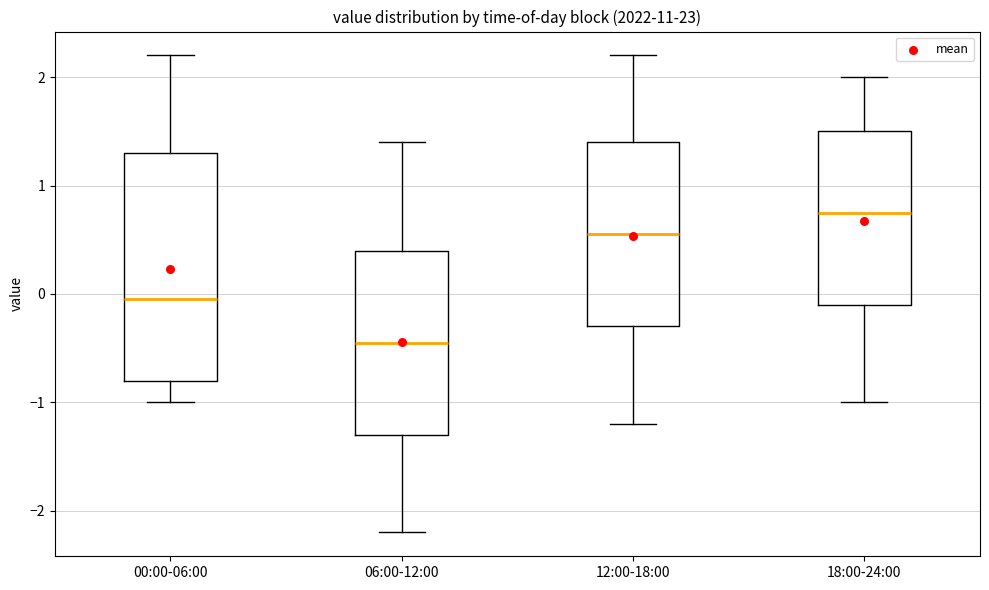

Reading left to right, read every box against the y-axis: the position of its median line, the range the box covers, and the ends of its whiskers. The values are not printed on the chart, so give them approximately, as read against the axis.

00:00-06:00: median 0.0, box -0.8 to 1.3, whiskers -1.0 to 2.2
06:00-12:00: median -0.4, box -1.3 to 0.4, whiskers -2.2 to 1.4
12:00-18:00: median 0.6, box -0.3 to 1.4, whiskers -1.2 to 2.2
18:00-24:00: median 0.8, box -0.1 to 1.5, whiskers -1.0 to 2.0